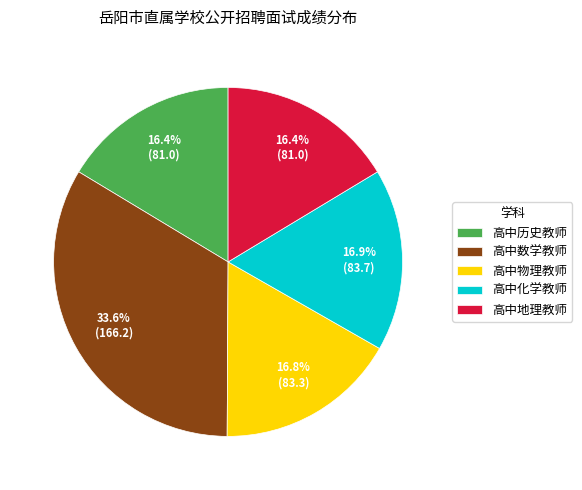

To the nearest percent, what is the difference between the largest and smallest slice percentages?

17%